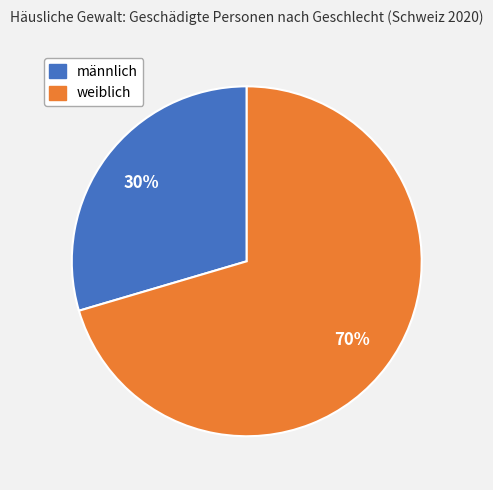

To the nearest percent, what percentage of the pie is weiblich?

70%